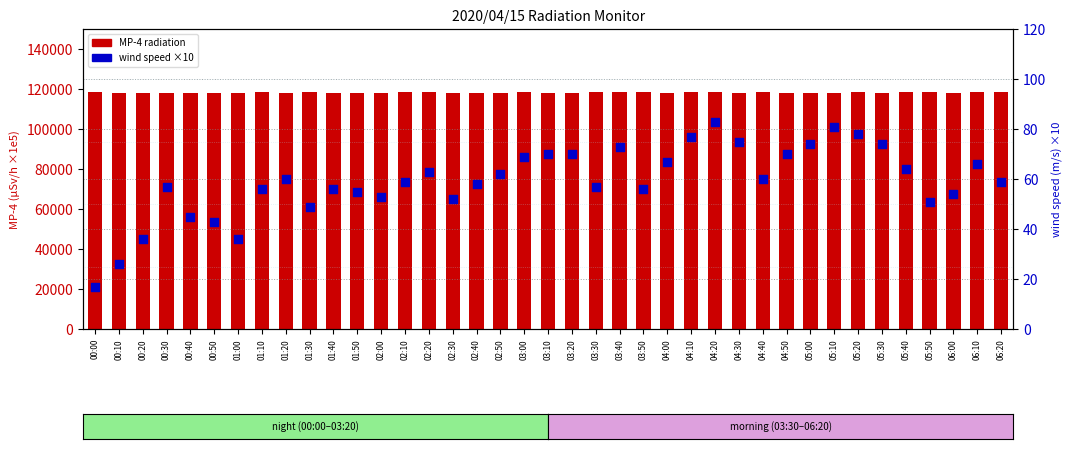

Which series contains the lowest Y value?

wind ×10